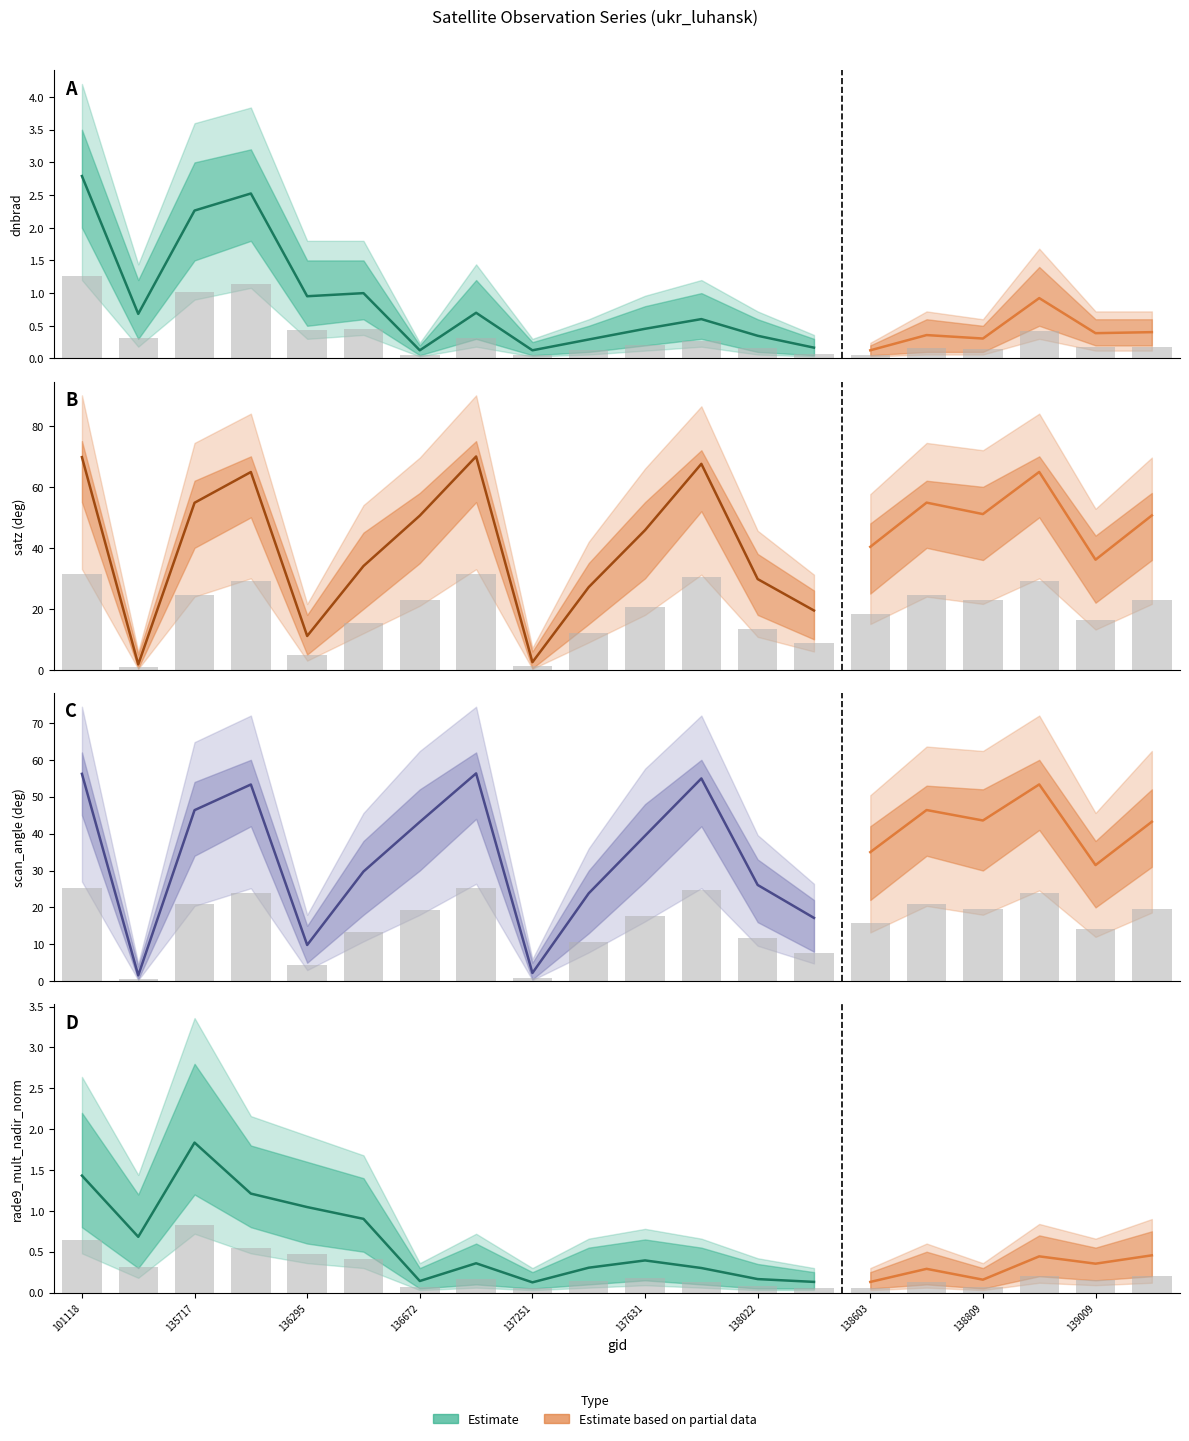

Does the chart contain stacked bars?

No